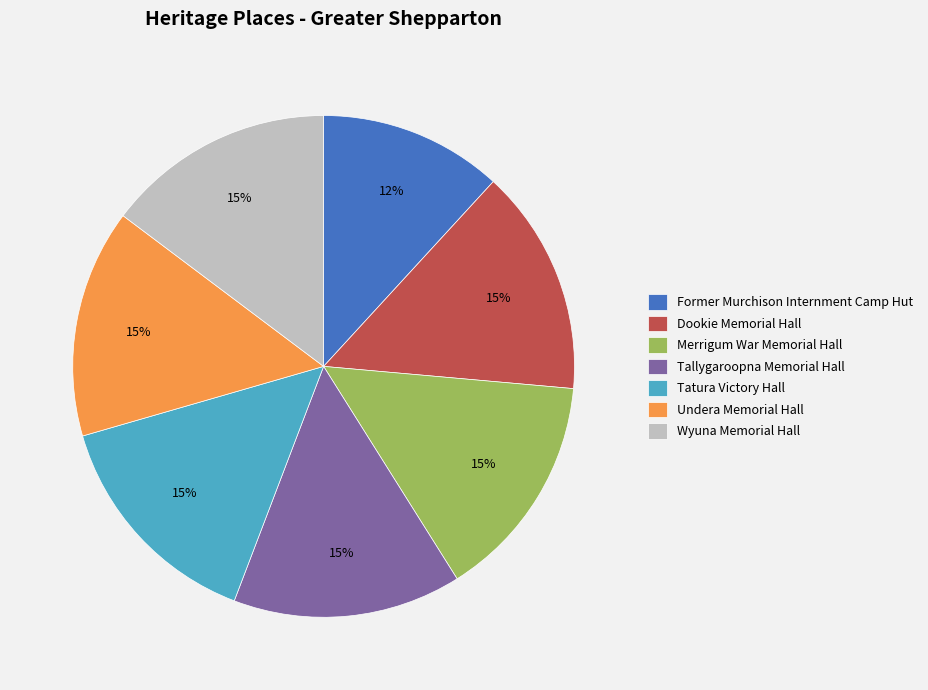

Approximately how many times larger is the value at Merrigum War Memorial Hall compared to Dookie Memorial Hall?

1.0